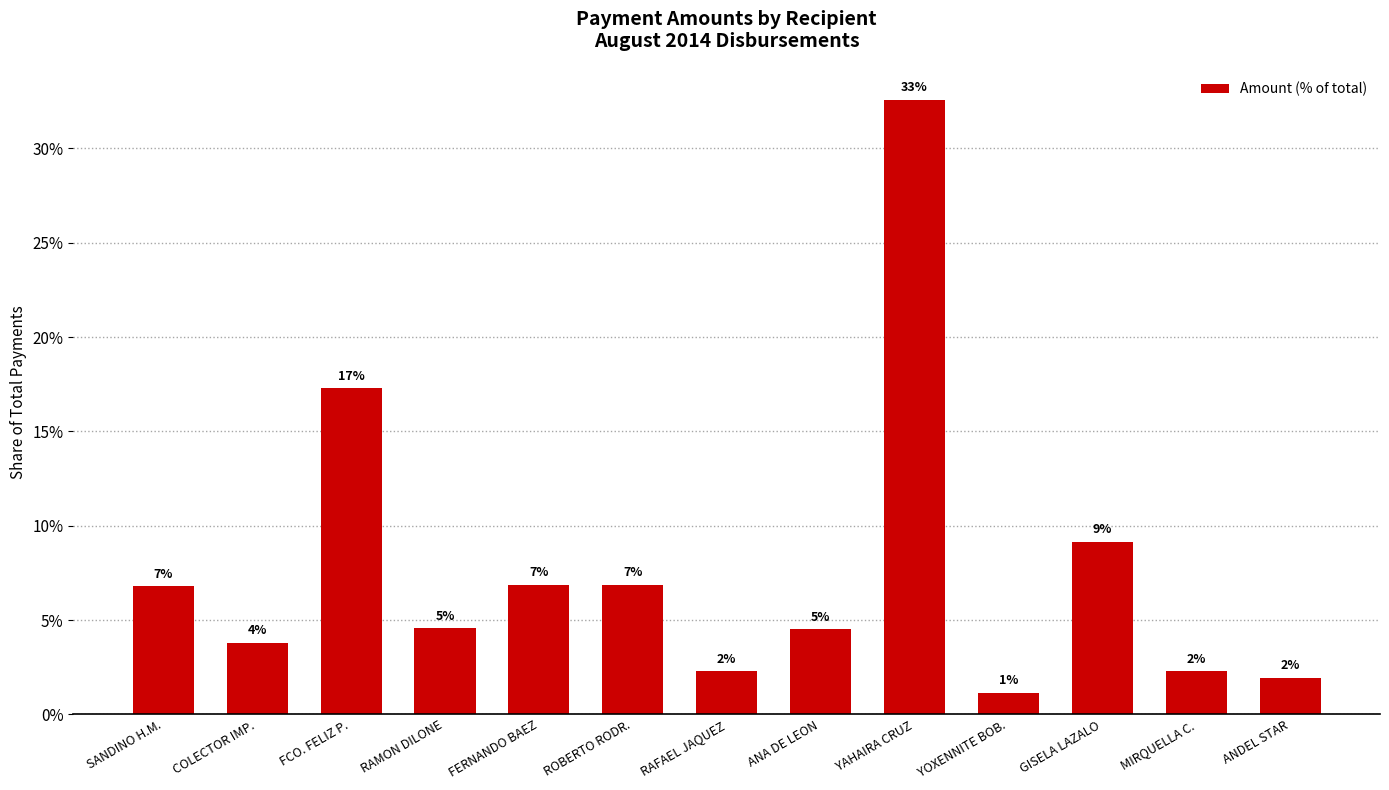

How many bars are there in total?

13